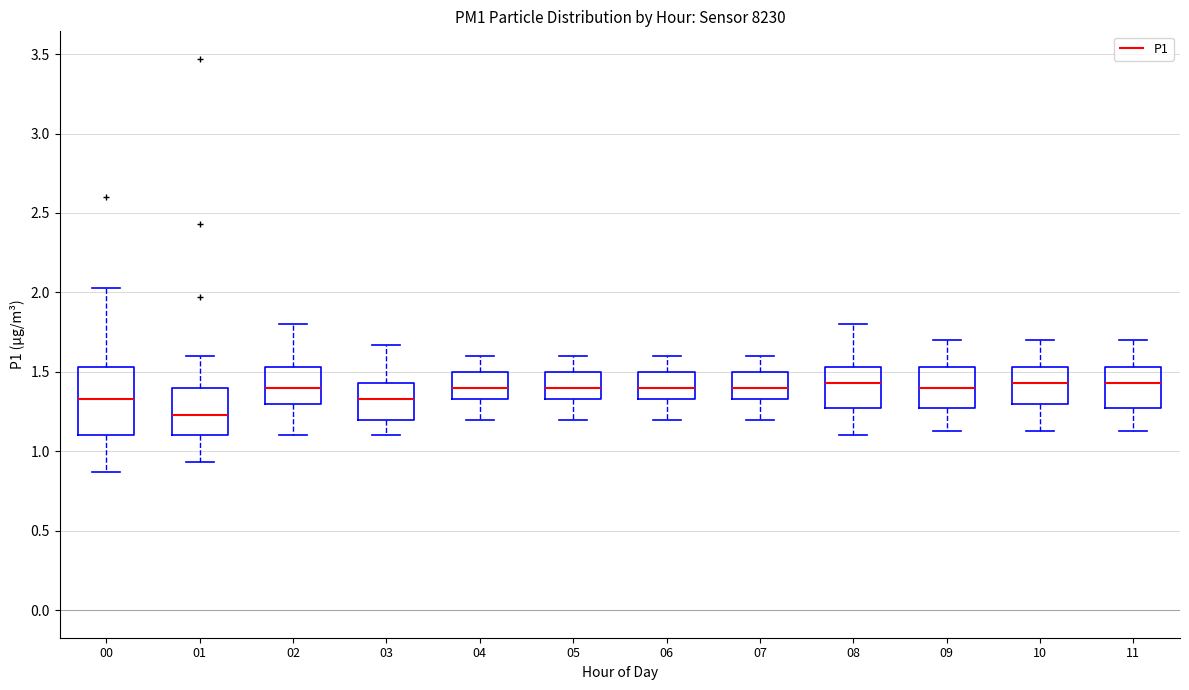

Where does the upper whisker of the box at x = 06 end on the y-axis? The values are not printed on the chart, so give them approximately, as read against the axis.

1.60